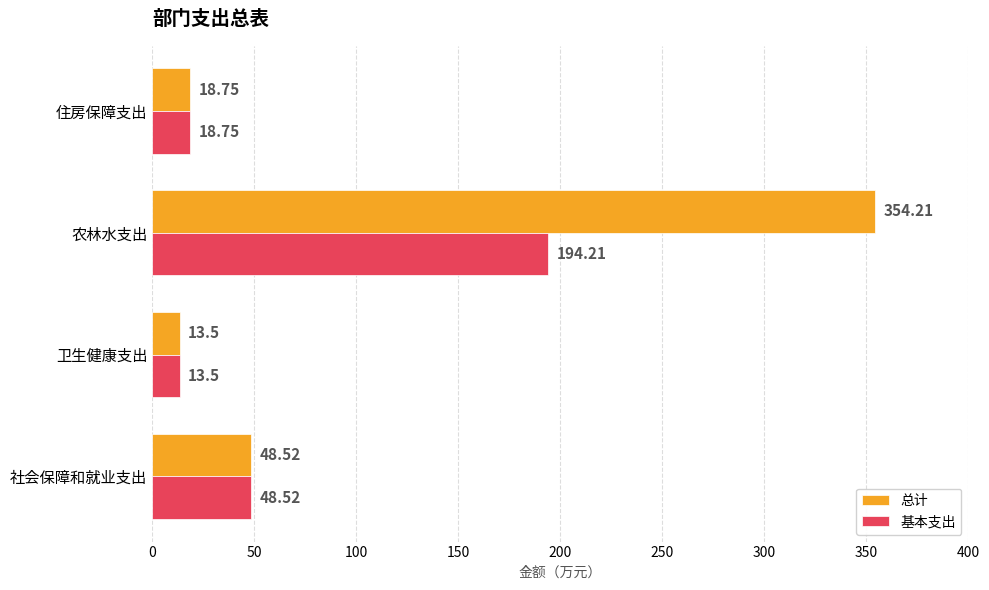

Is the value of 总计 at 农林水支出 greater than the value of 基本支出 at 卫生健康支出?

Yes